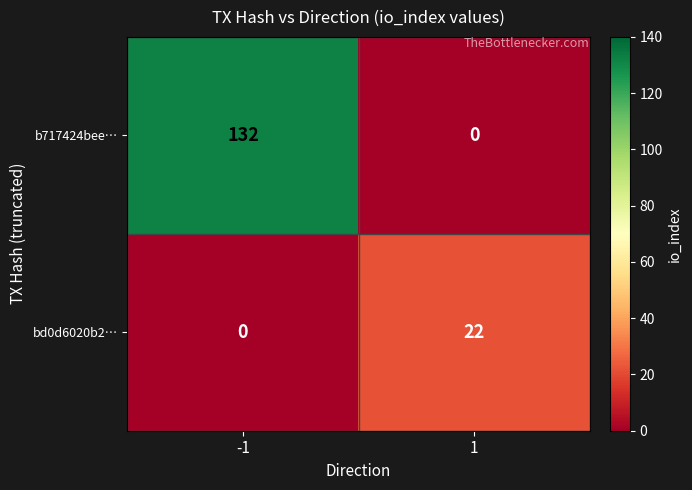

At how many categories does at least one series exceed 23?

1